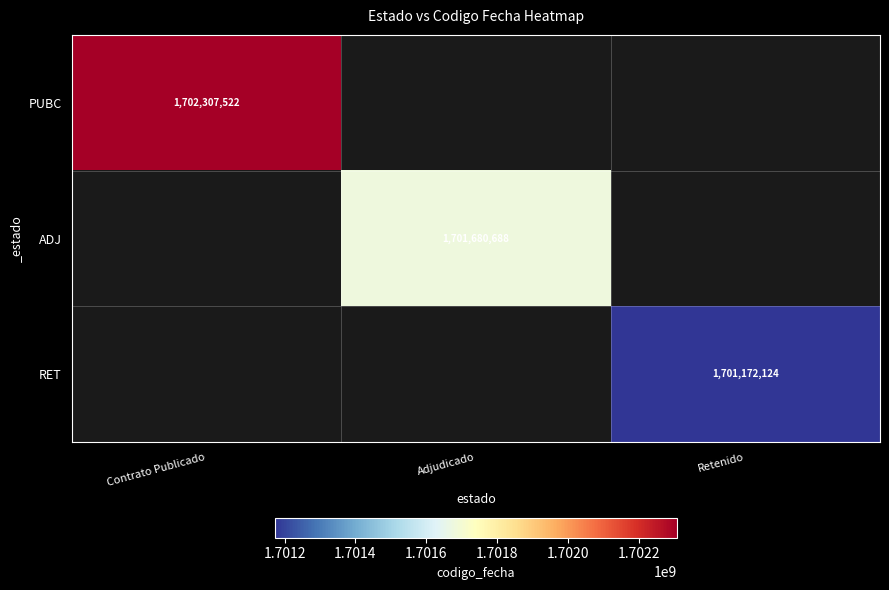

Which has a higher value, Adjudicado or Contrato Publicado?

Contrato Publicado